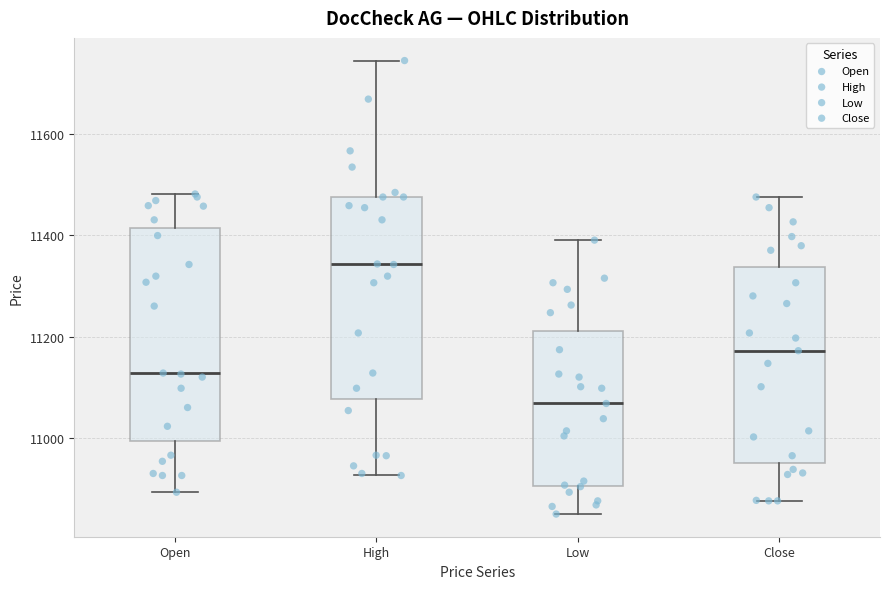

Comparing the boxes themselves (not the whiskers), which one is the tallest?

Open